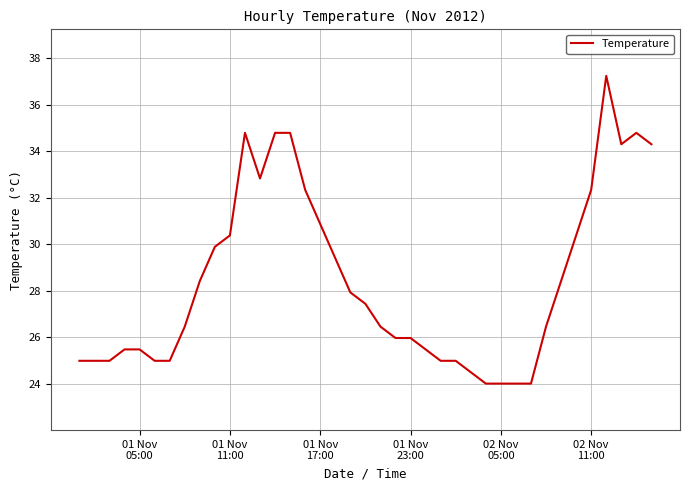

Does the chart display data point markers on the line(s)?

No